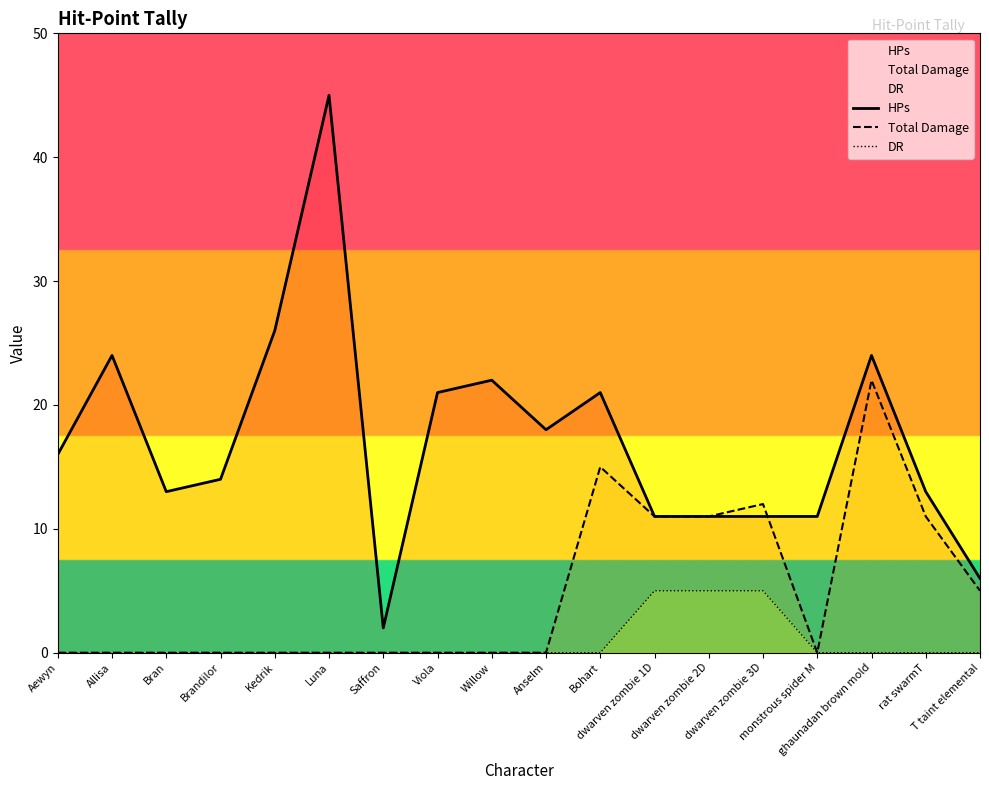

What are all the series names shown in the legend?

HPs, Total Damage, DR